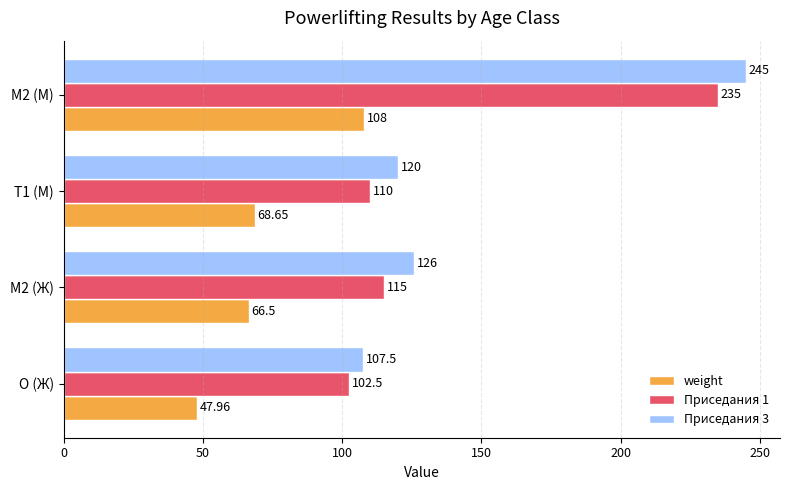

Which series has the largest range (max minus min)?

Приседания 3